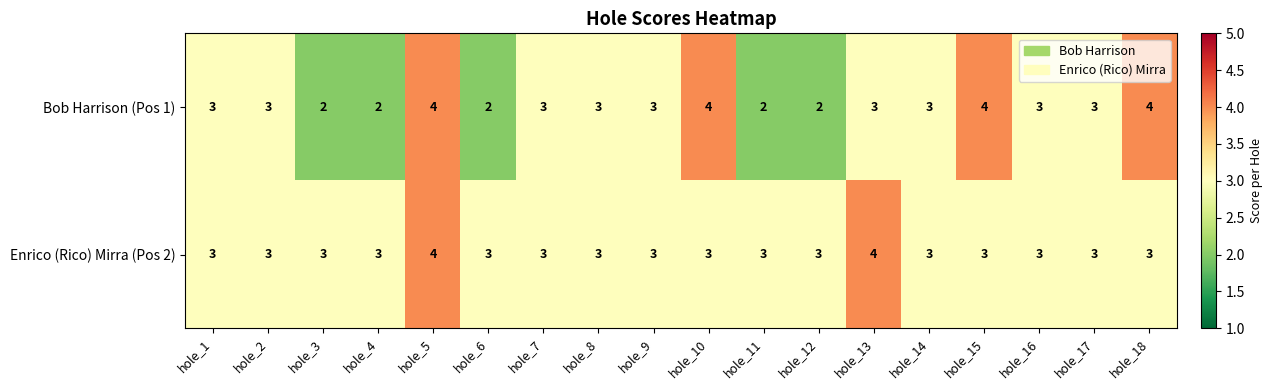

Which series has the largest total across all categories?

Enrico (Rico) Mirra (Pos 2)